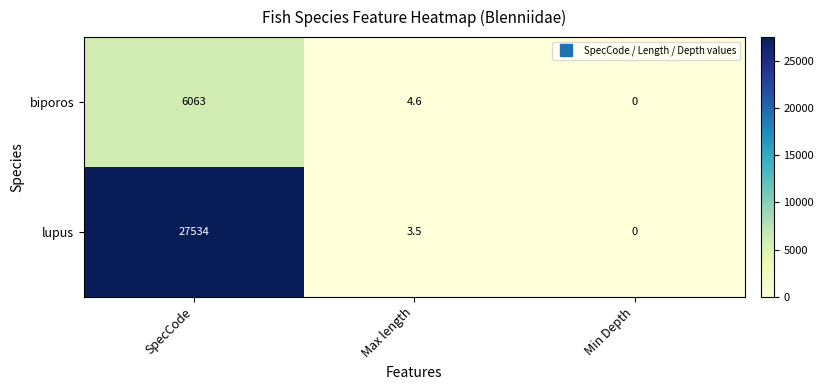

Rank the series by their average value, from lowest to highest.

biporos, lupus